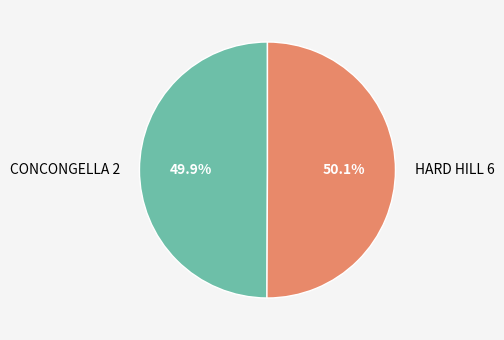

Approximately how many times larger is the value at CONCONGELLA 2 compared to HARD HILL 6?

1.0